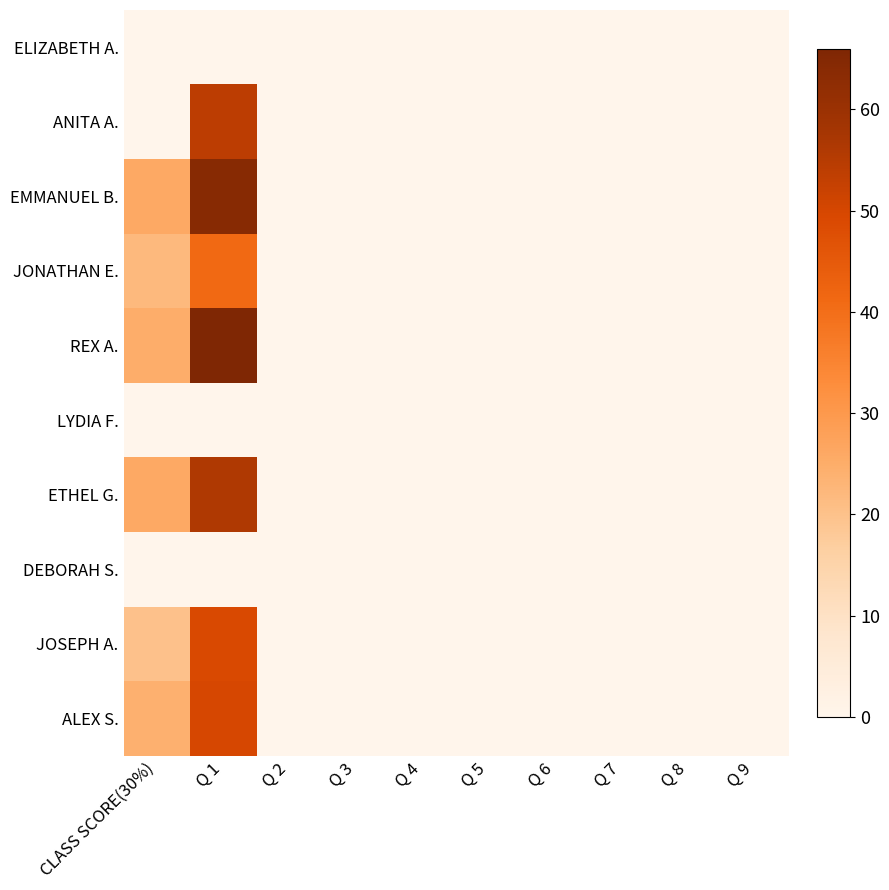

Which series changed the most between Q 1 and Q 8?

REX A.